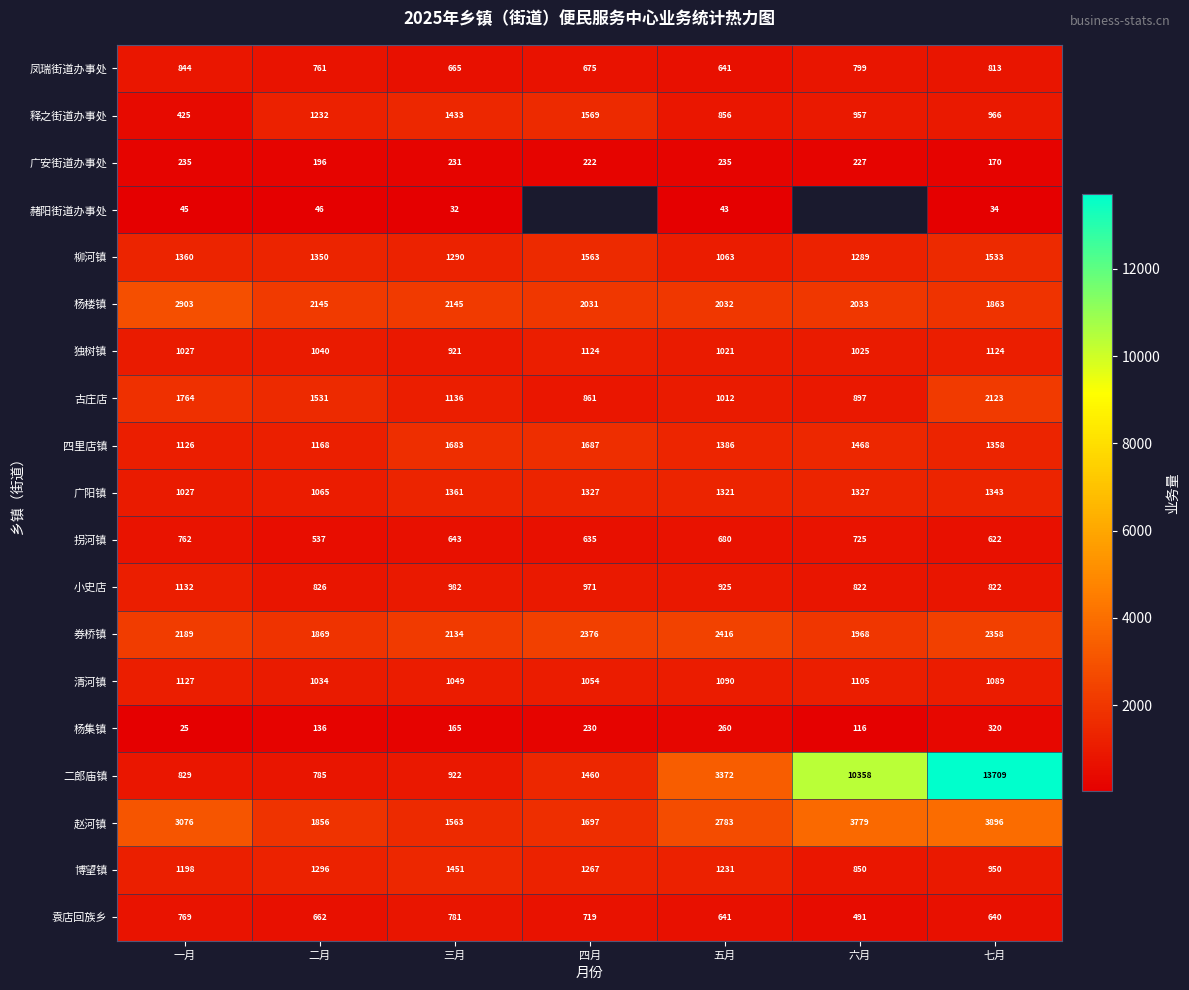

At which category does the chart reach its minimum across all series?

一月